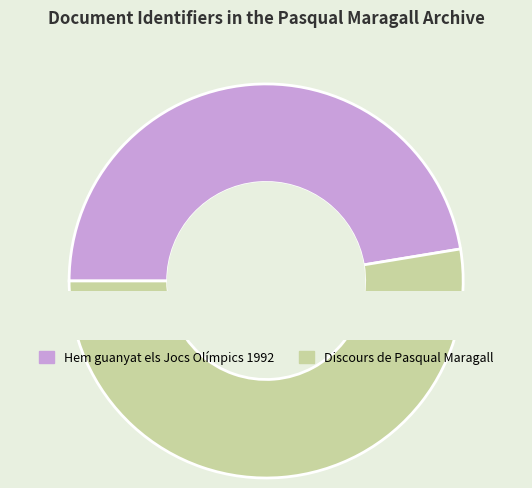

What is the change in value from Hem guanyat els Jocs Olímpics 1992 to Discours de Pasqual Maragall?

+434